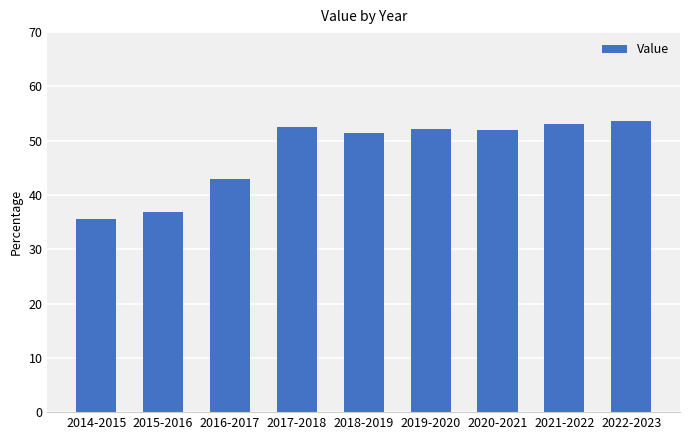

What position from the left is 2016-2017?

3